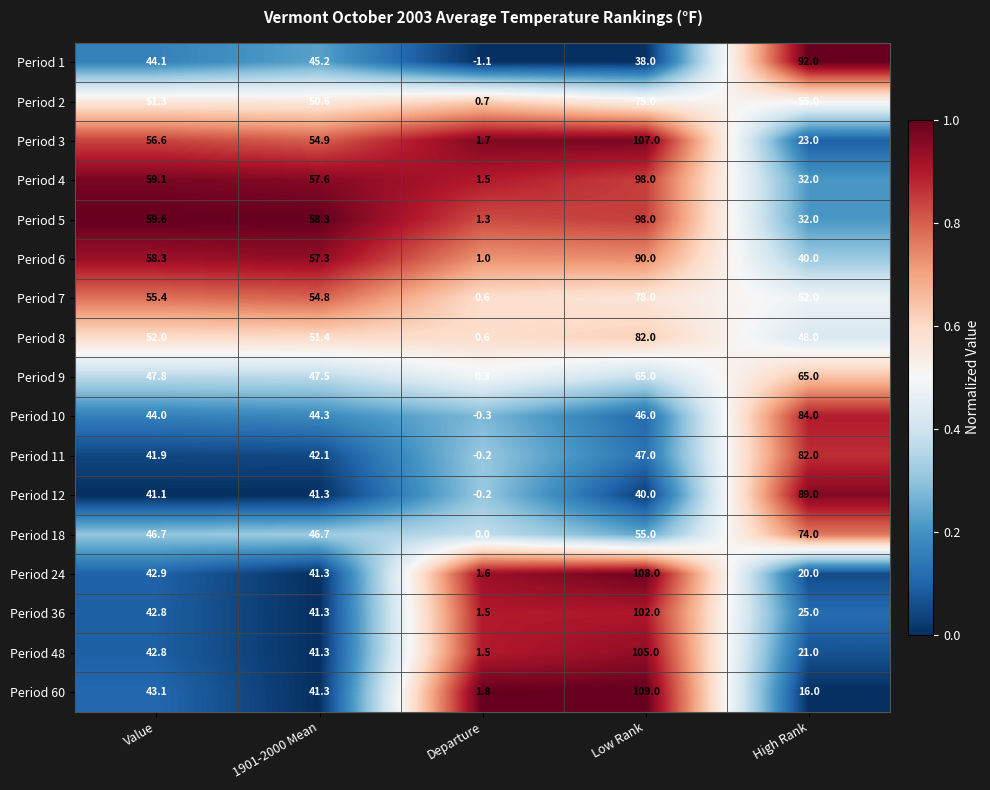

Which series has the largest total across all categories?

Period 5